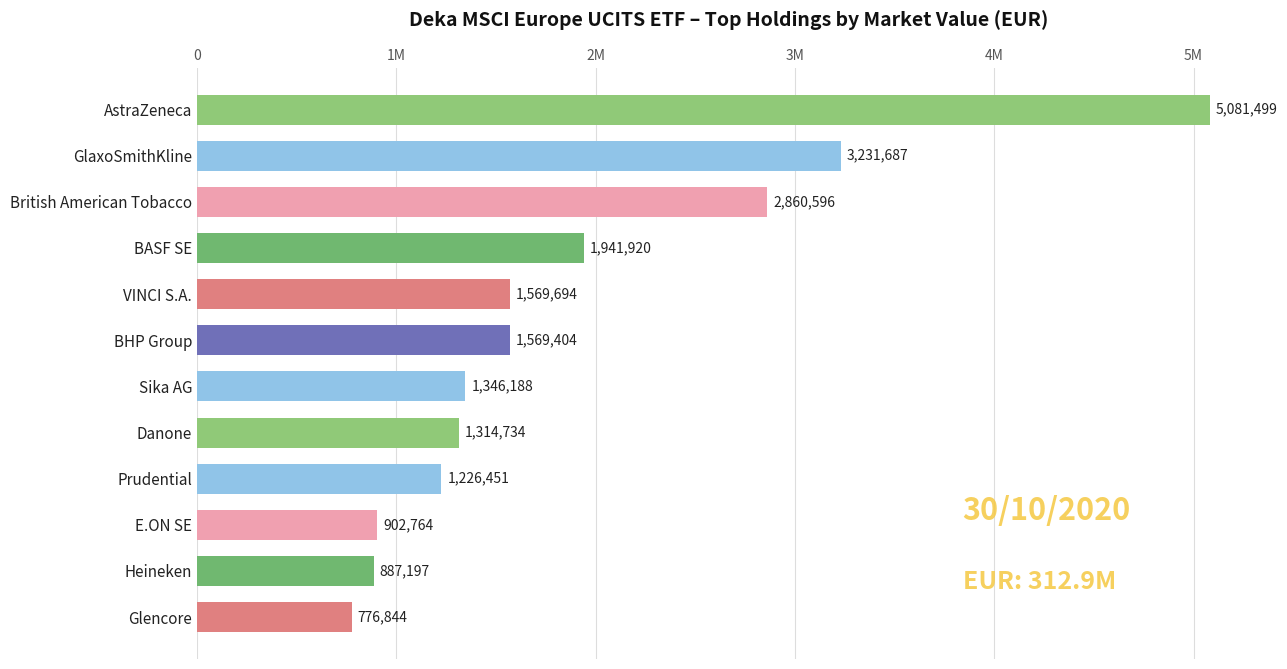

Are the bars horizontal?

Yes